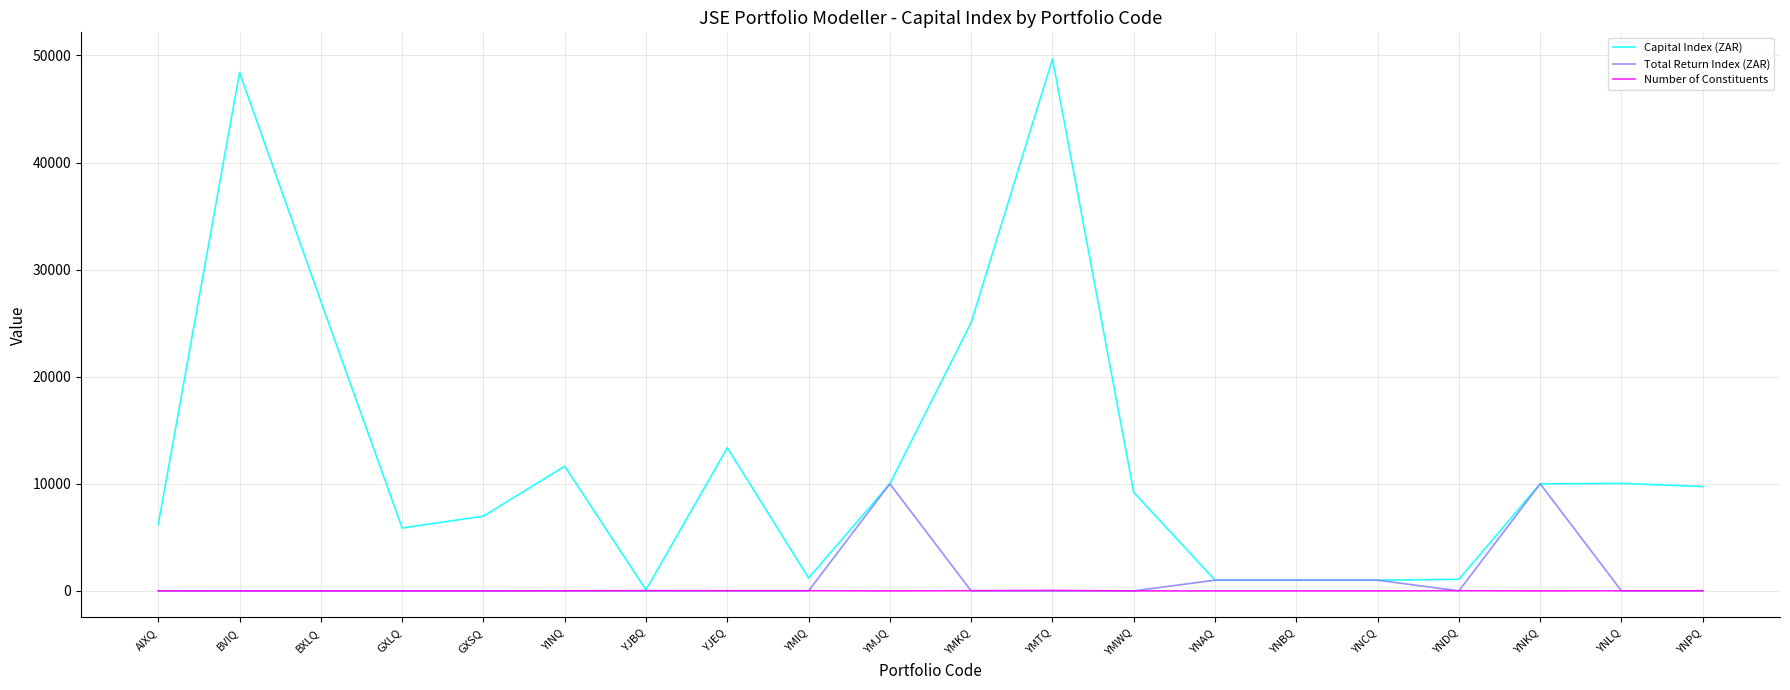

Does the chart have visible grid lines?

Yes